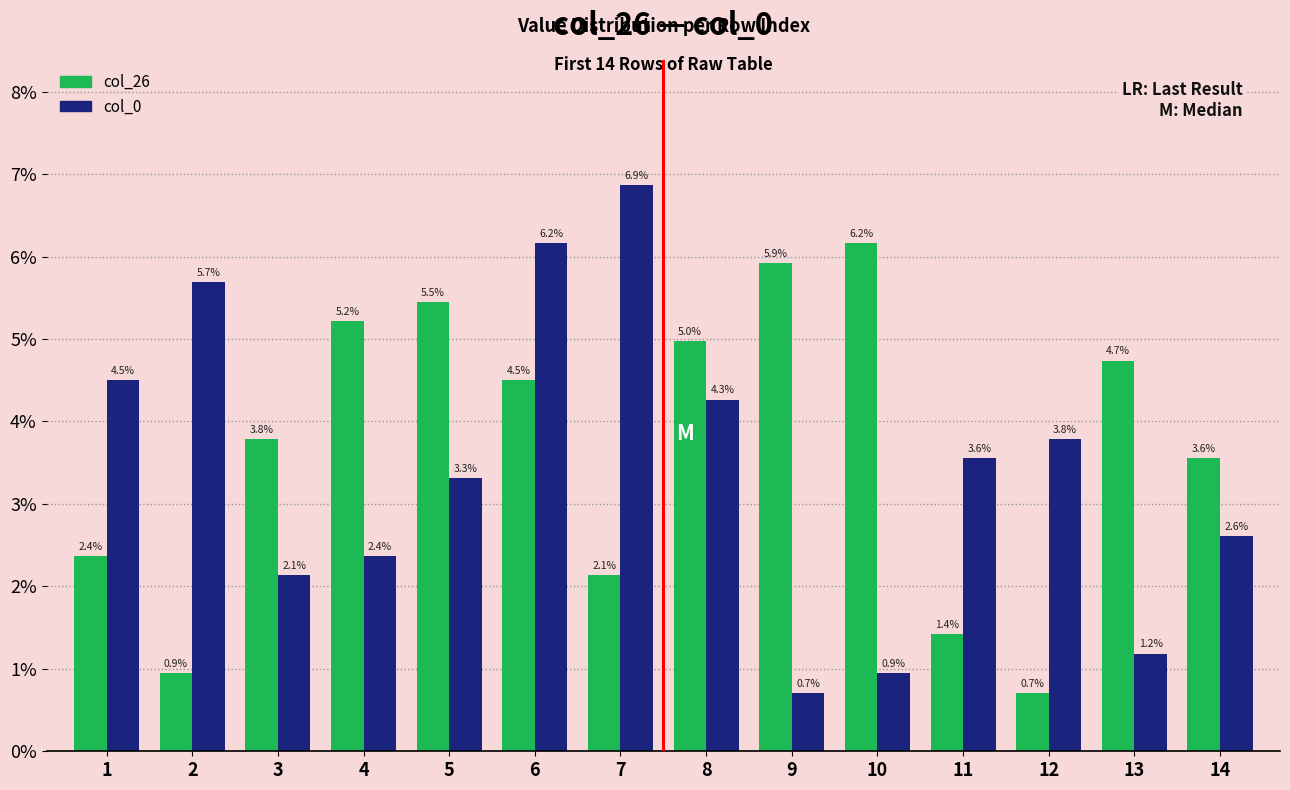

The value of col_26 at 6 is 4.5. True or false?

True